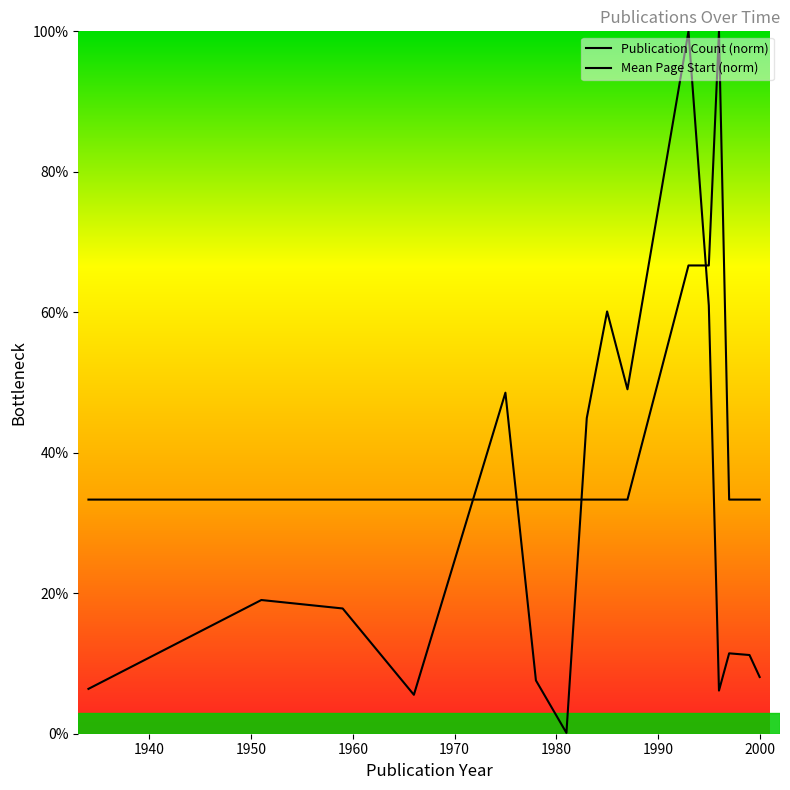

Which series ends up on top after the final intersection of Publication Count (norm) and Mean Page Start (norm)?

Publication Count (norm)